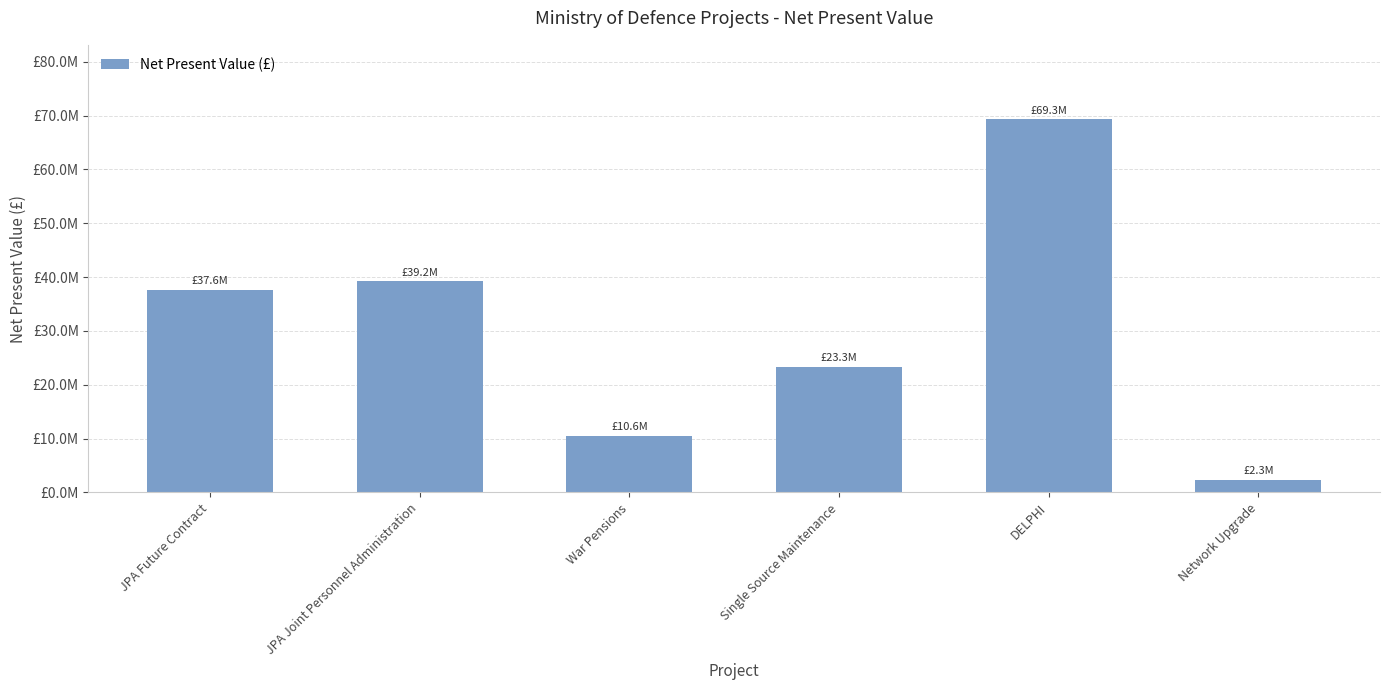

What value does the data have at War Pensions, to the nearest 100?

10570000